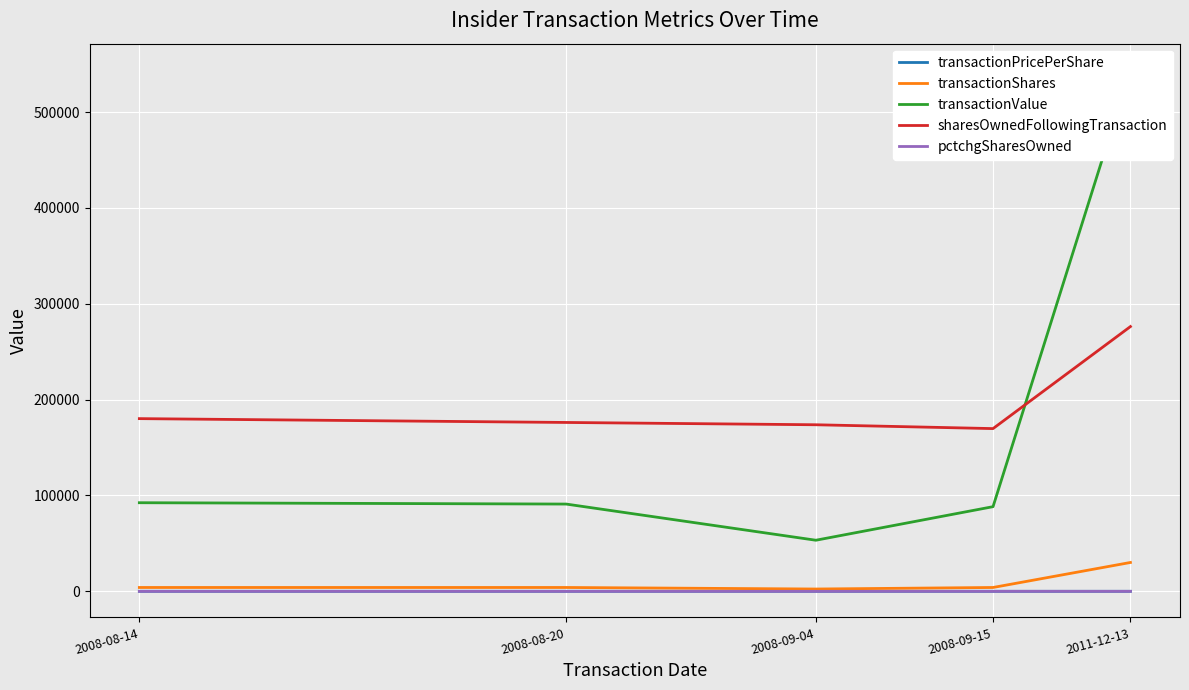

What is the total value across all series at 2008-08-14?

276644.1